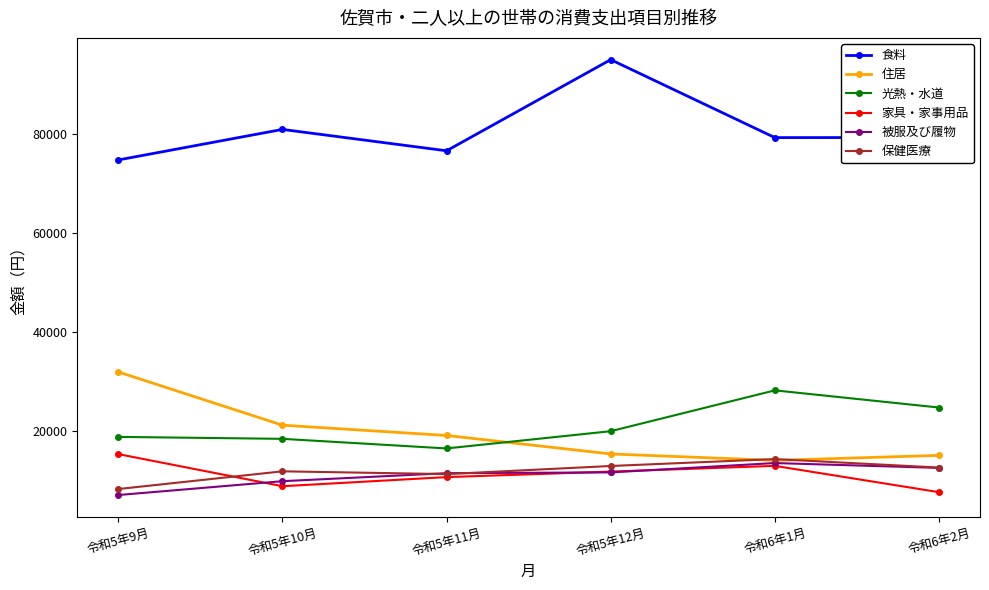

At which category does 保健医療 reach its first local valley?

令和5年11月